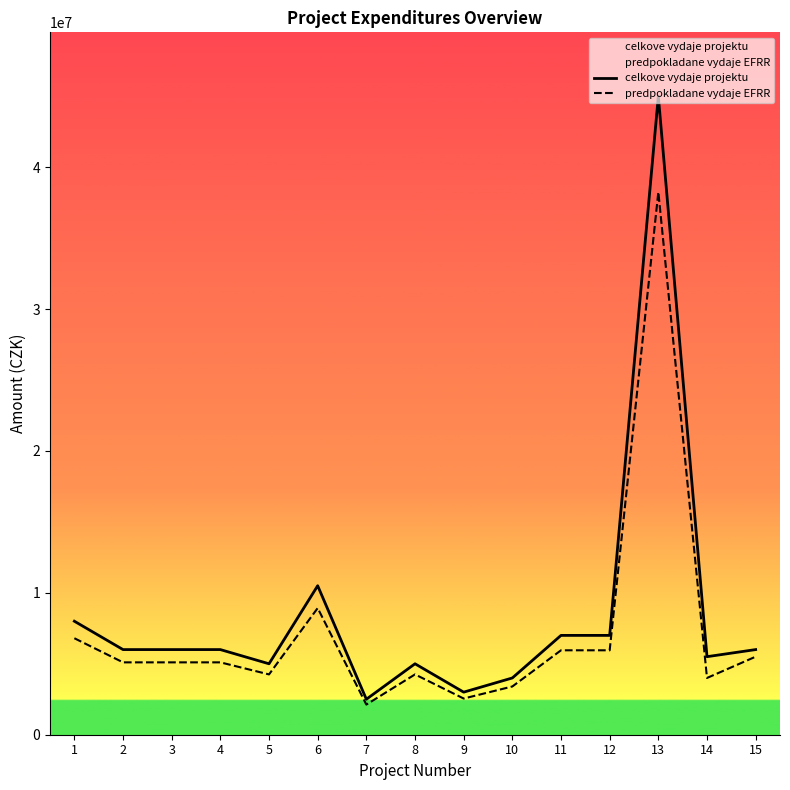

At which label does predpokladane vydaje EFRR reach its peak?

13